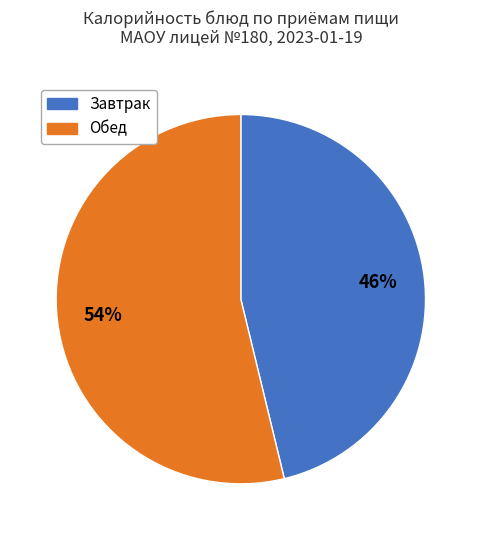

Is there a majority slice in this chart?

Yes